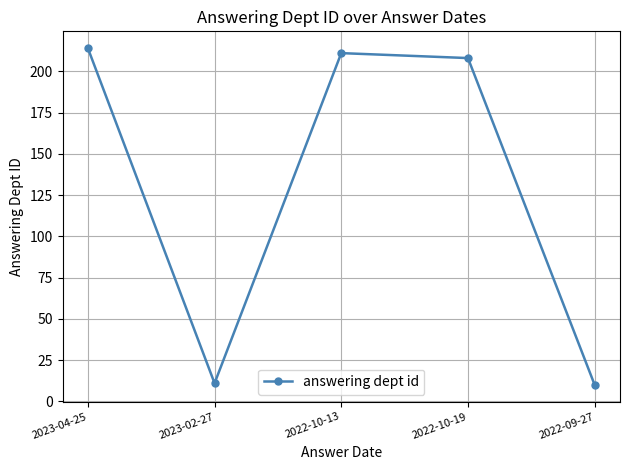

What is the label of the 3rd point from the left?

2022-10-13